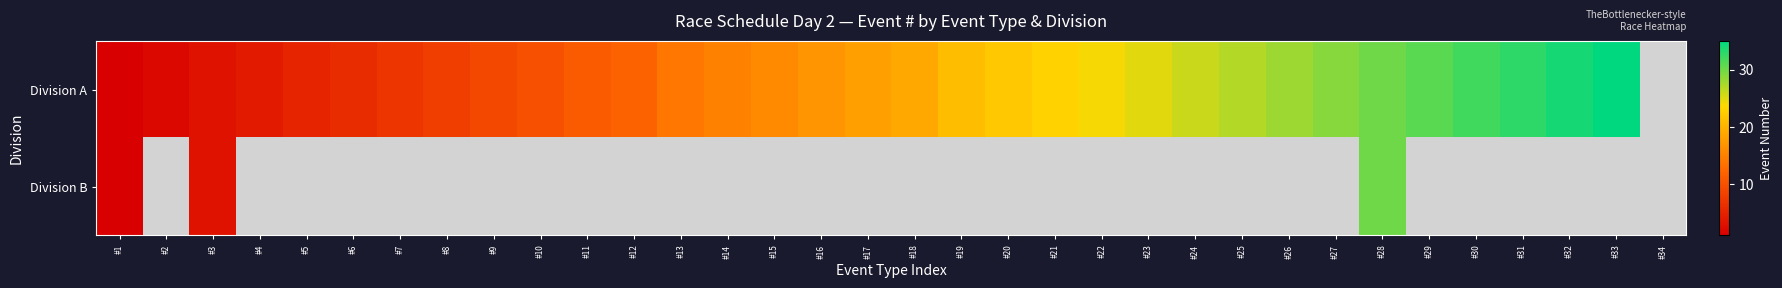

Between #30 and #20, which is larger?

#30